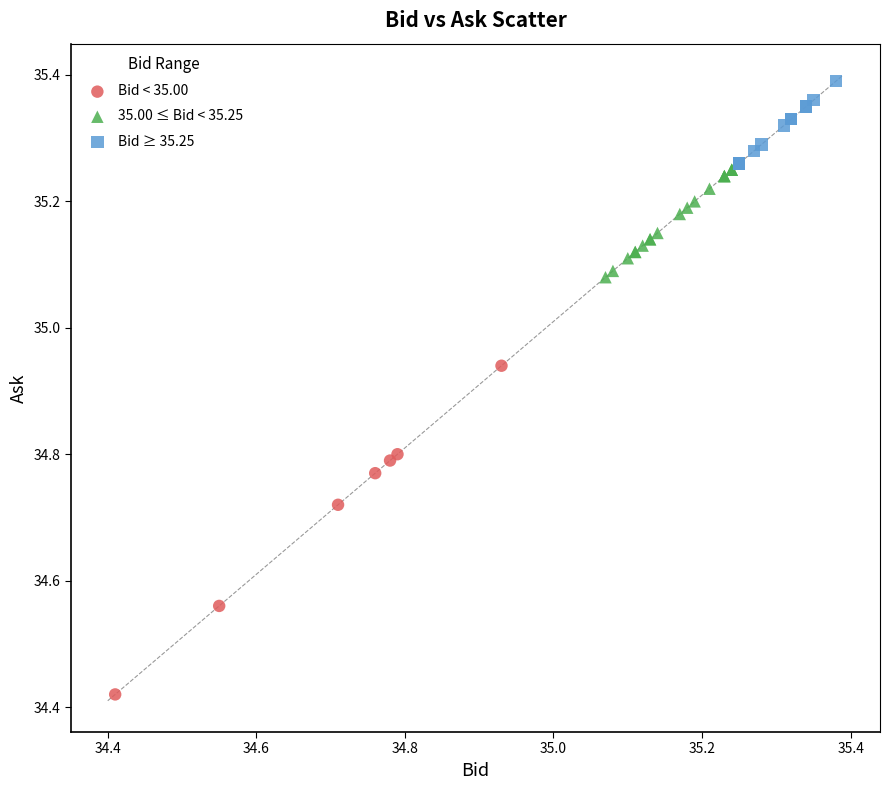

Which series contains the lowest Y value?

Bid < 35.00